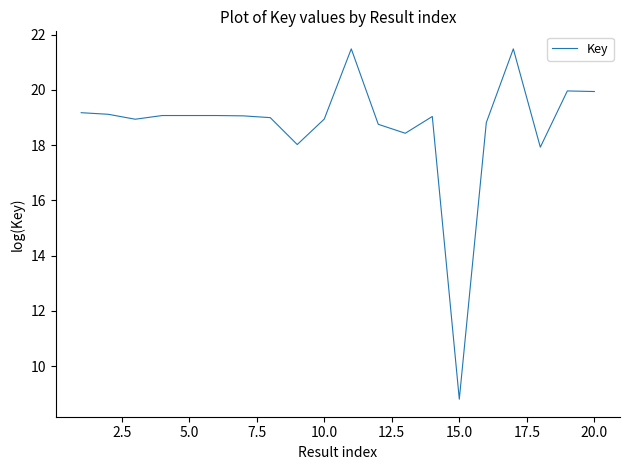

What is the difference between the maximum and minimum values?

12.7